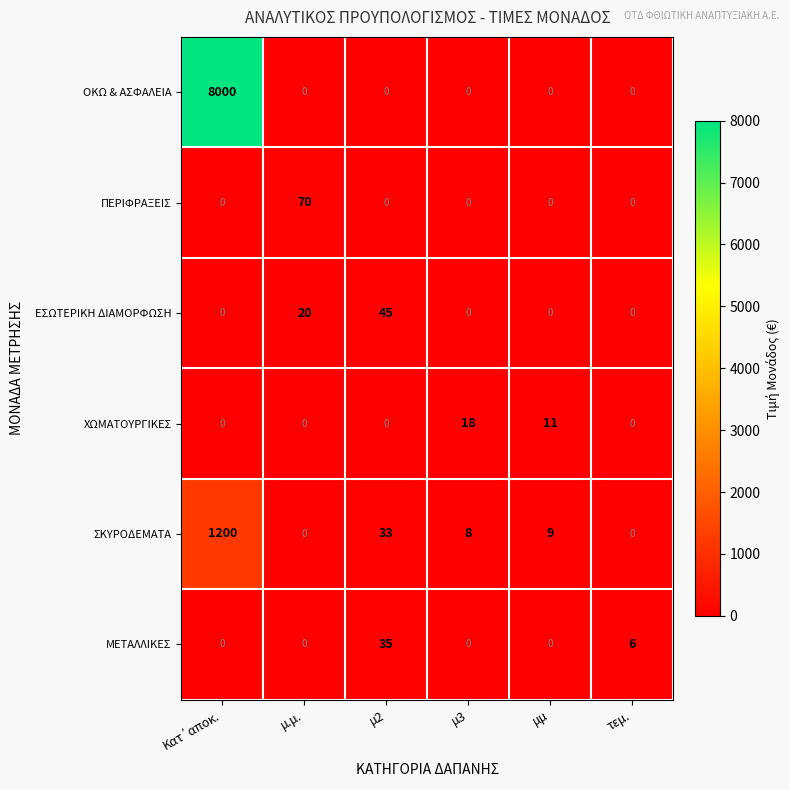

What is the sum of all ΟΚΩ & ΑΣΦΑΛΕΙΑ values?

8000.0